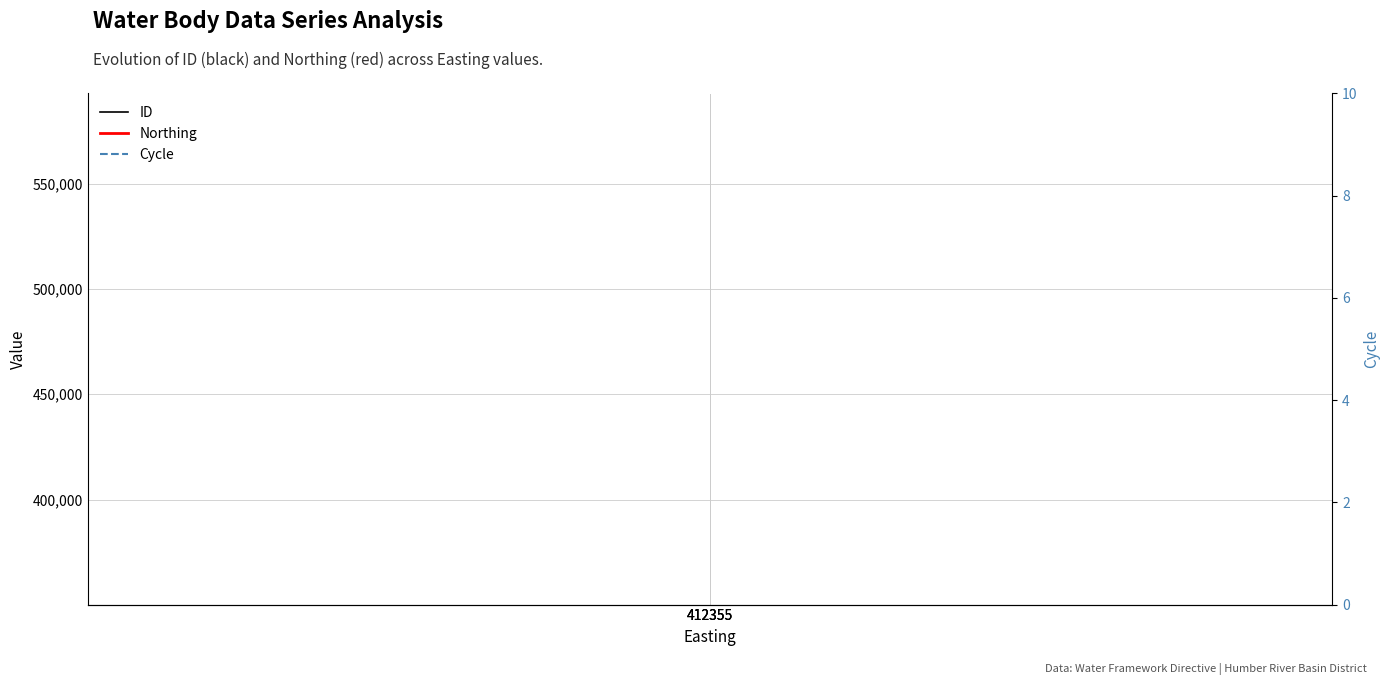

How many values in the ID series exceed 581685?

1